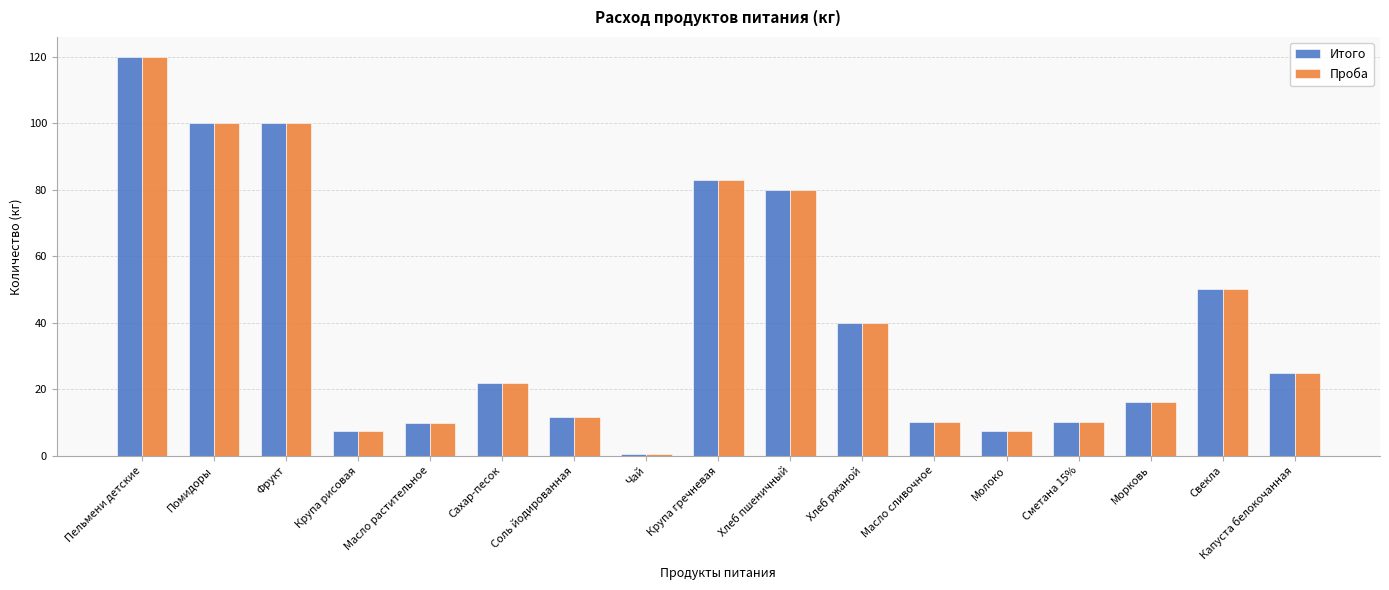

Count the number of categories in the chart.

17